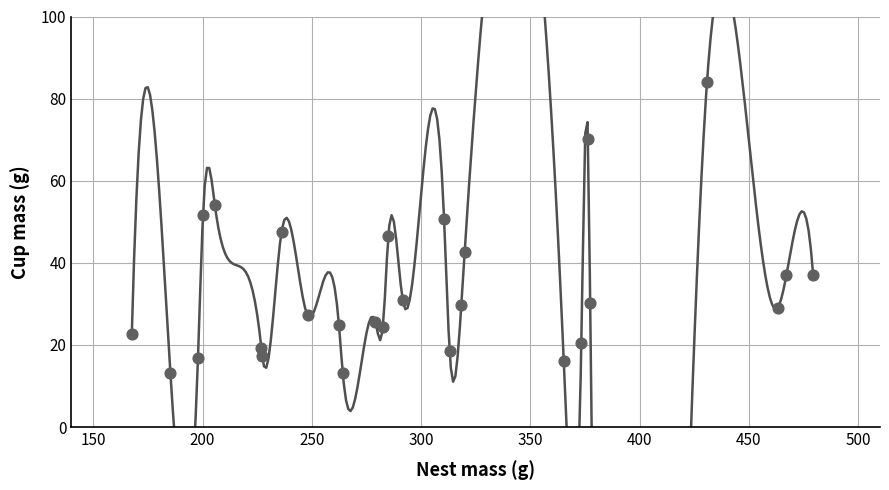

What is the range of X values (max minus min)?

311.8